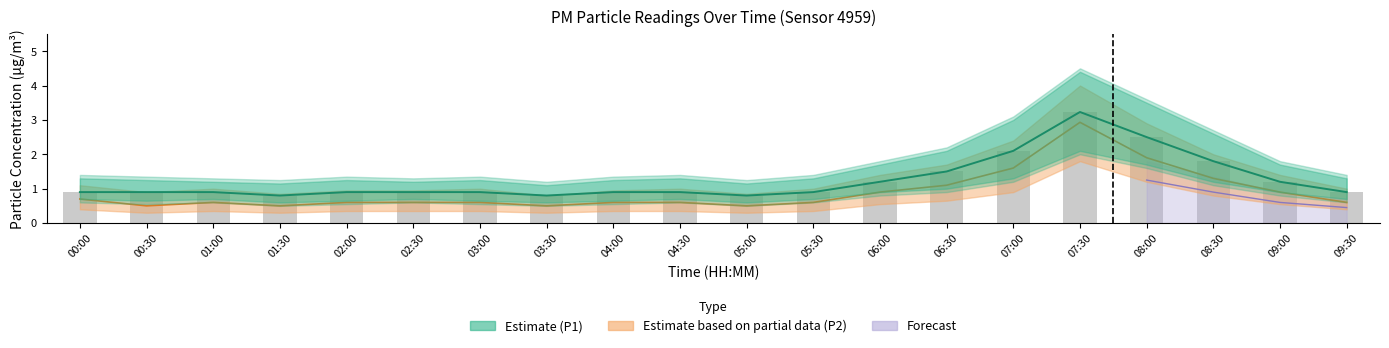

What is the minimum value for P1 raw readings?

0.8